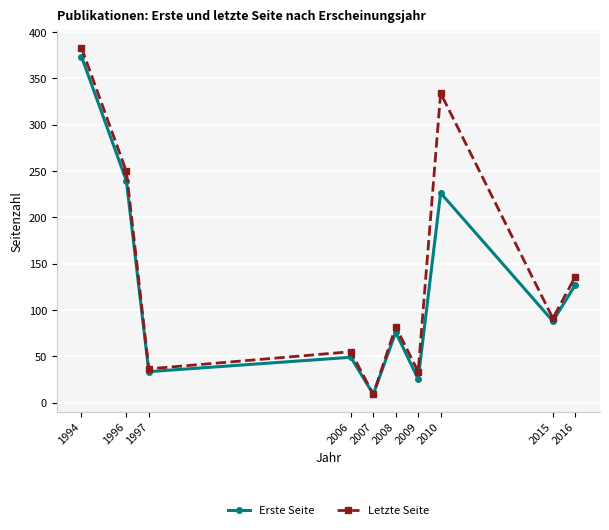

Reading right to left, extract all data points from this chart.

Erste Seite: 2016=127.0	2015=88.0	2010=226.3	2009=25.5	2008=76.0	2007=9.0	2006=49.0	1997=33.5	1996=239.5	1994=373.5
Letzte Seite: 2016=136.0	2015=91.0	2010=334.0	2009=33.5	2008=82.0	2007=9.0	2006=55.0	1997=36.5	1996=249.5	1994=383.0